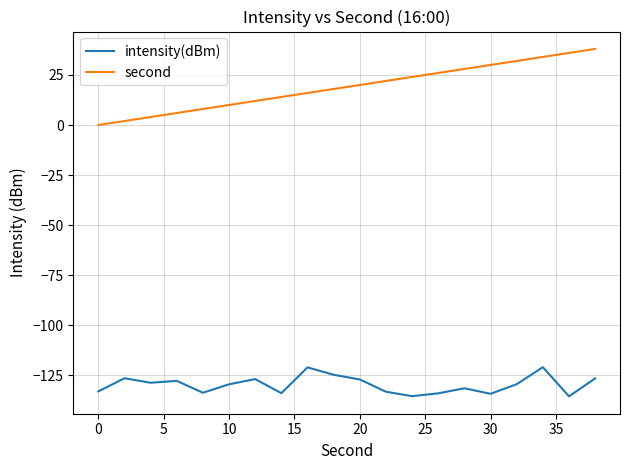

What are all the series names shown in the legend?

intensity(dBm), second